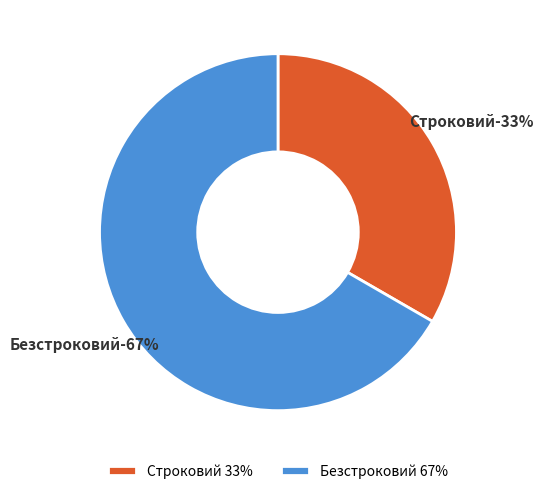

Which category has the biggest portion of the pie?

Безстроковий